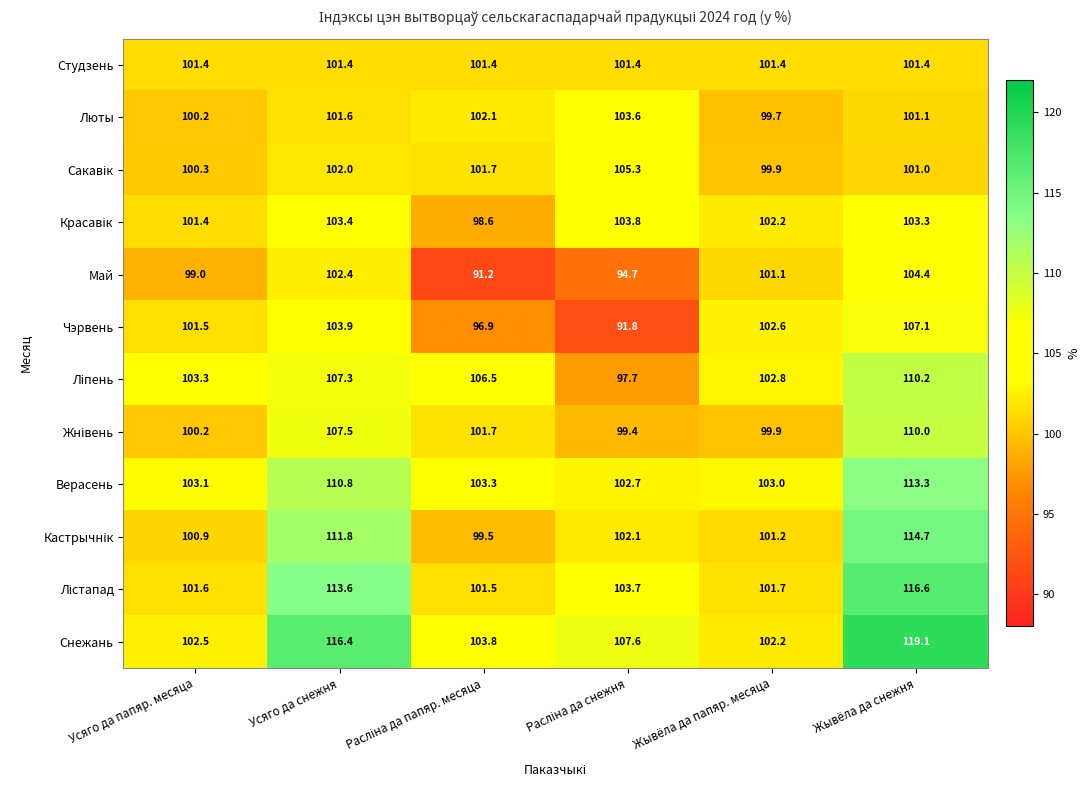

Is it true that Чэрвень equals 103.9 at Усяго да снежня?

True